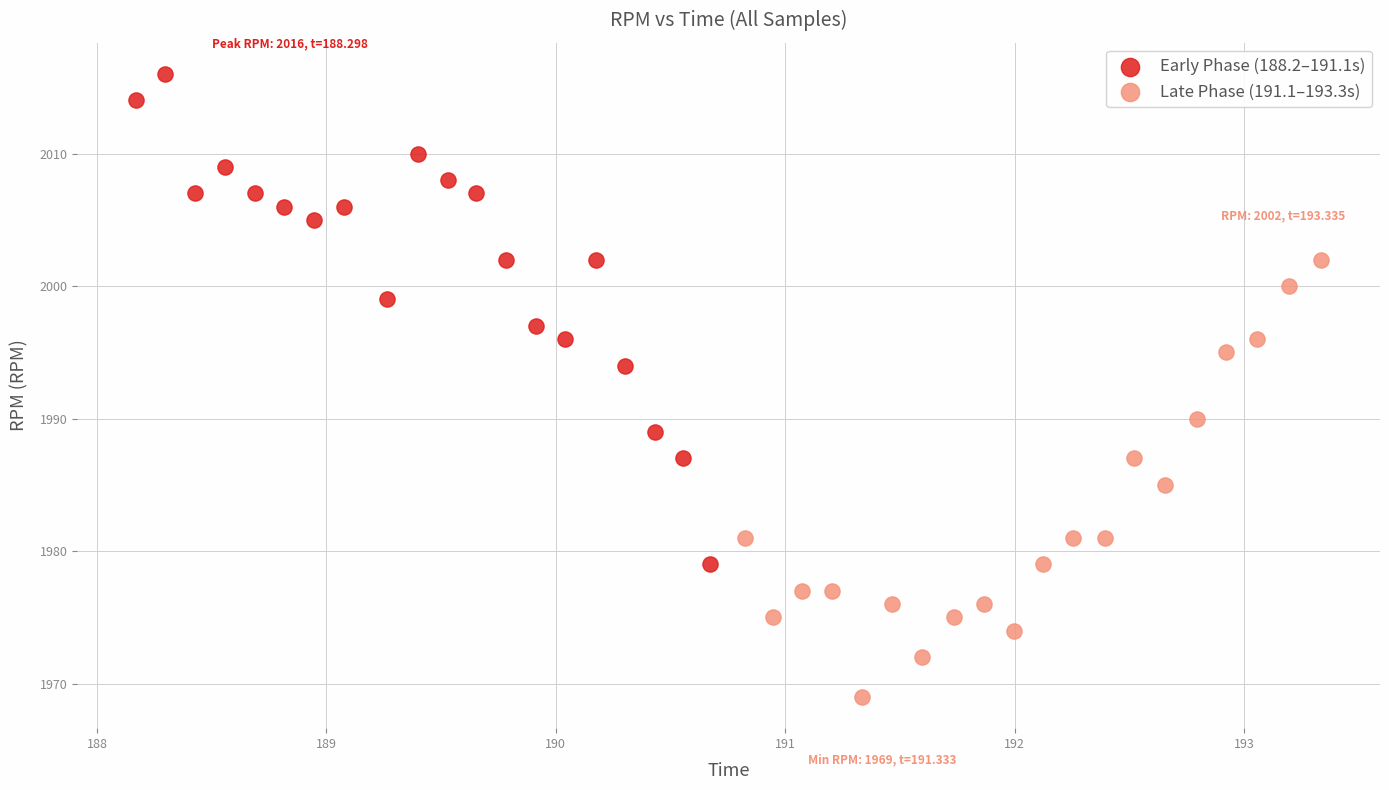

Which series contains the lowest Y value?

Late Phase (191.1–193.3s)